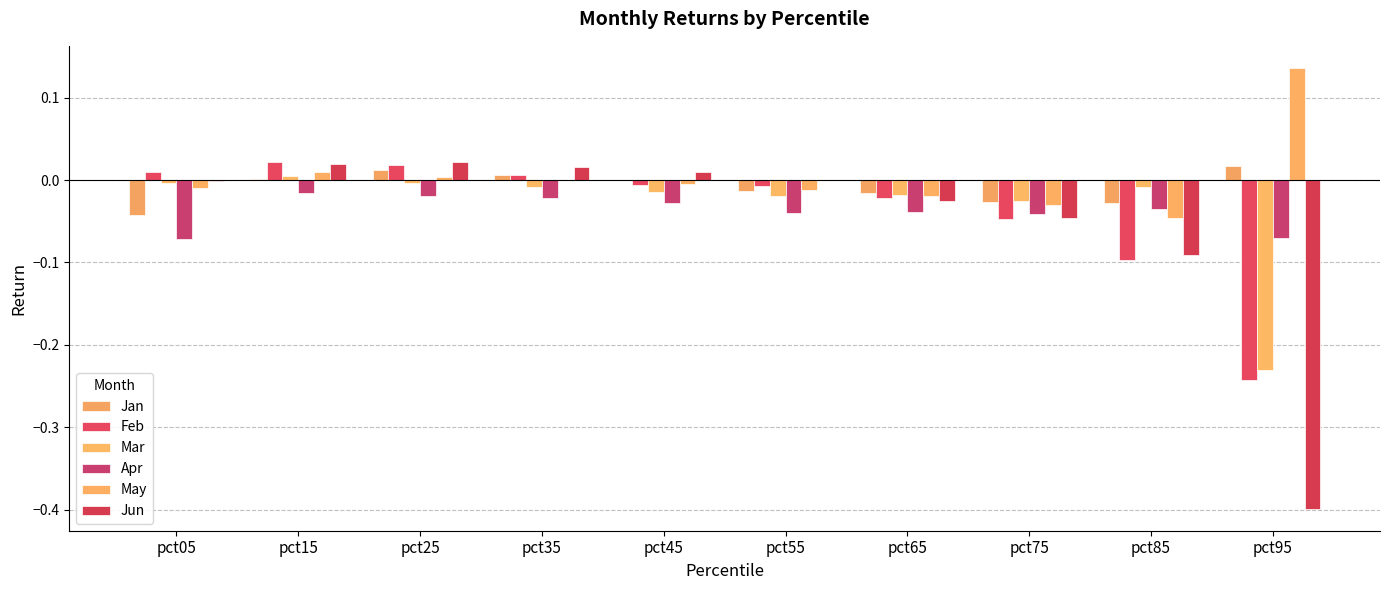

Does the chart contain stacked bars?

No